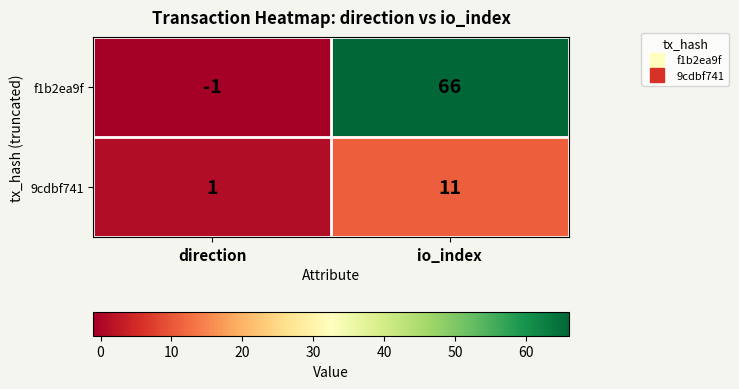

How many values in the f1b2ea9f series are below 66?

1